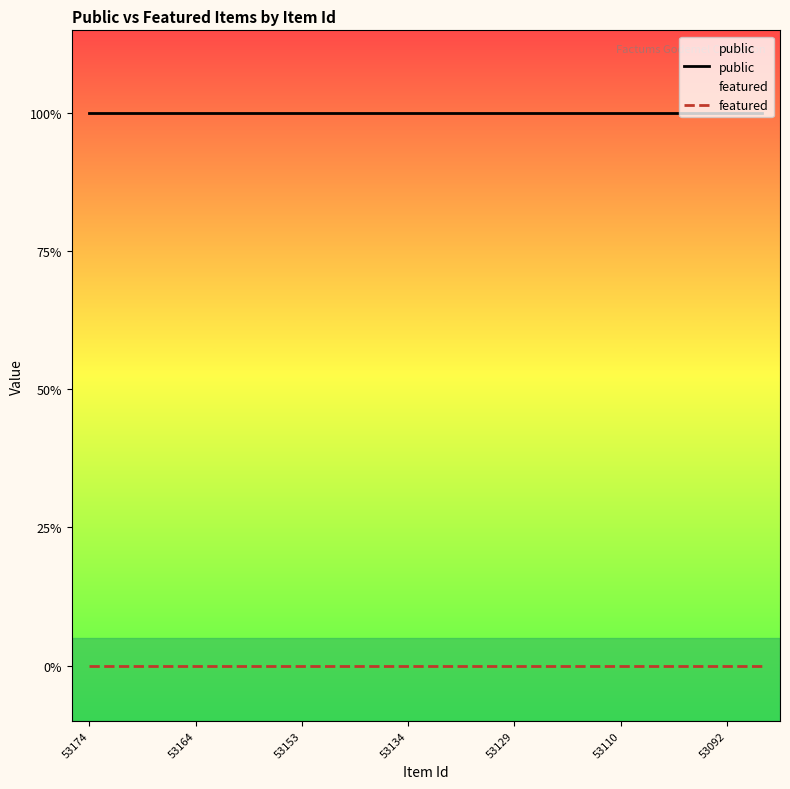

Reading left to right, transcribe all the data shown in this chart.

public: 1	1	1	1	1	1	1	1	1	1	1	1	1	1	1	1	1	1	1	1
featured: 0	0	0	0	0	0	0	0	0	0	0	0	0	0	0	0	0	0	0	0